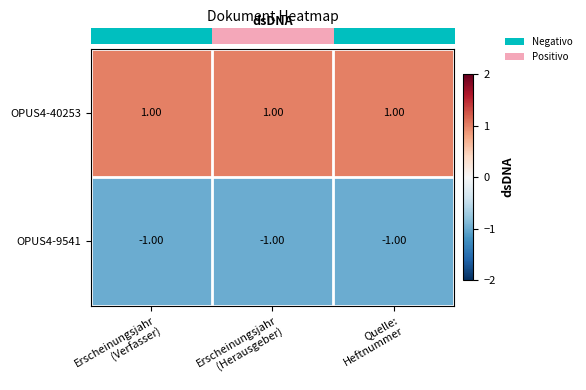

List the series in order of their overall mean, lowest first.

OPUS4-9541, OPUS4-40253